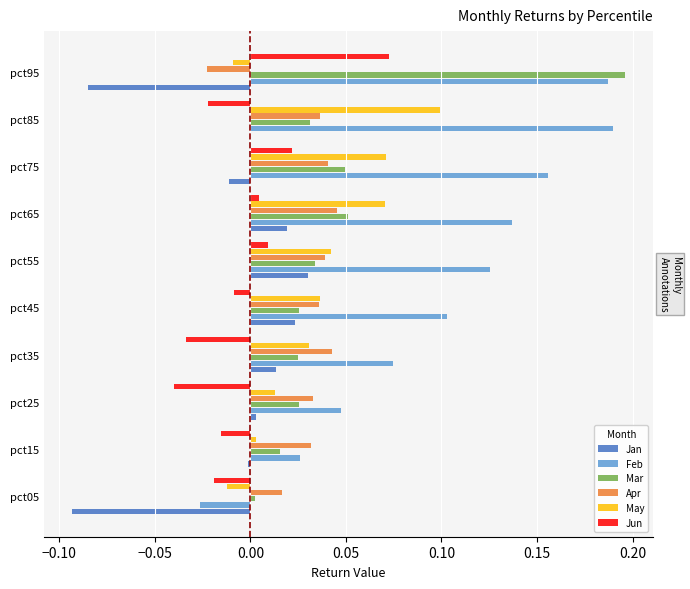

What is the sum of the Feb values at pct95 and pct75?

0.3